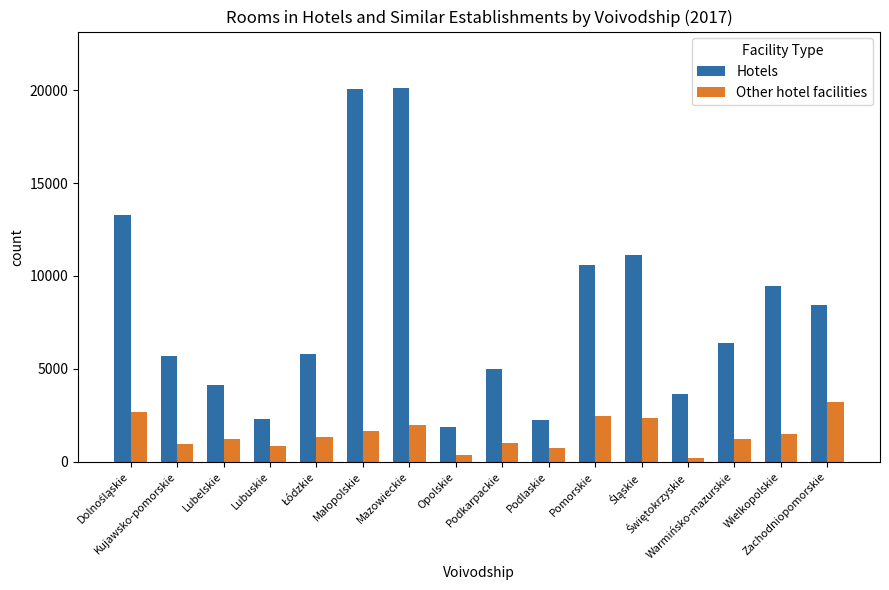

List the series in order of their peak value, lowest first.

Other hotel facilities, Hotels